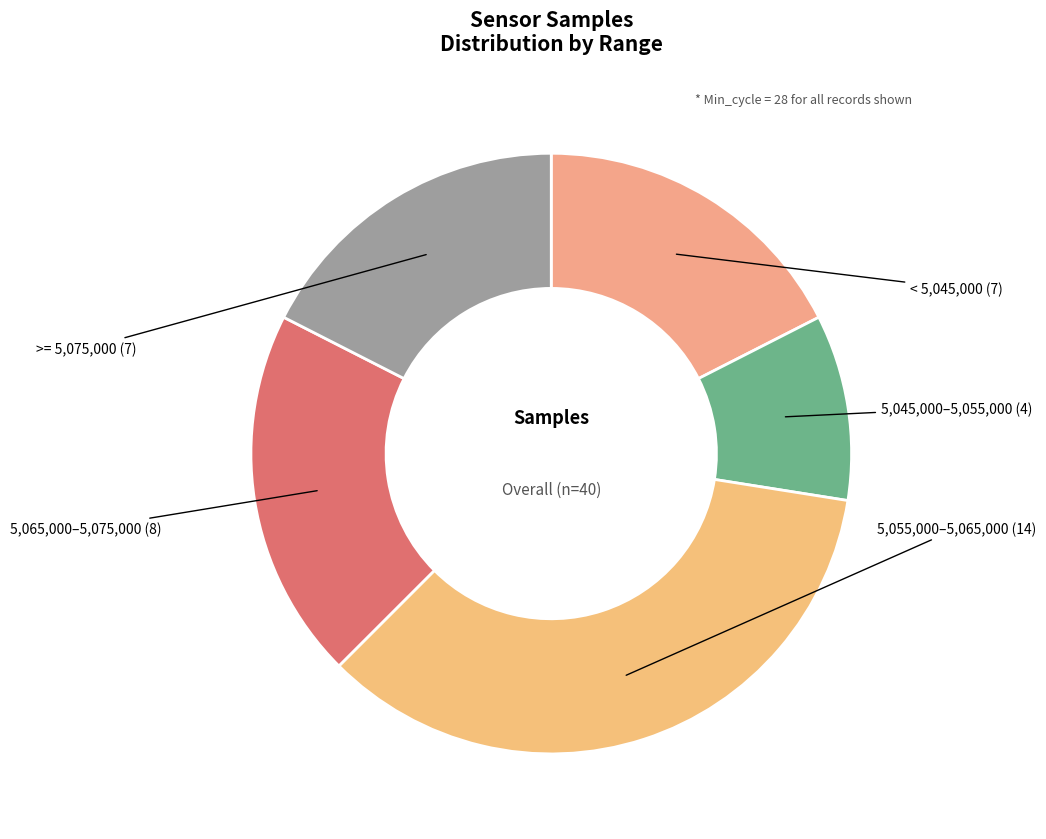

What is the smallest slice in the pie chart?

5,045,000–5,055,000